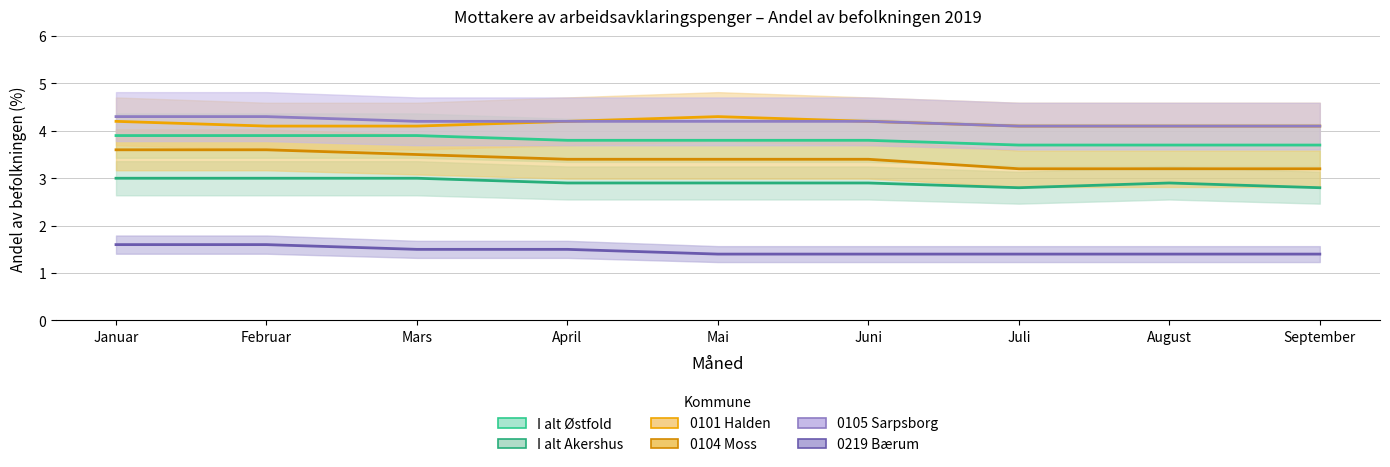

Reading left to right, what are all the values shown in this chart?

I alt Østfold: Januar=3.9	Februar=3.9	Mars=3.9	April=3.8	Mai=3.8	Juni=3.8	Juli=3.7	August=3.7	September=3.7
I alt Akershus: Januar=3.0	Februar=3.0	Mars=3.0	April=2.9	Mai=2.9	Juni=2.9	Juli=2.8	August=2.9	September=2.8
0101 Halden: Januar=4.2	Februar=4.1	Mars=4.1	April=4.2	Mai=4.3	Juni=4.2	Juli=4.1	August=4.1	September=4.1
0104 Moss: Januar=3.6	Februar=3.6	Mars=3.5	April=3.4	Mai=3.4	Juni=3.4	Juli=3.2	August=3.2	September=3.2
0105 Sarpsborg: Januar=4.3	Februar=4.3	Mars=4.2	April=4.2	Mai=4.2	Juni=4.2	Juli=4.1	August=4.1	September=4.1
0219 Bærum: Januar=1.6	Februar=1.6	Mars=1.5	April=1.5	Mai=1.4	Juni=1.4	Juli=1.4	August=1.4	September=1.4